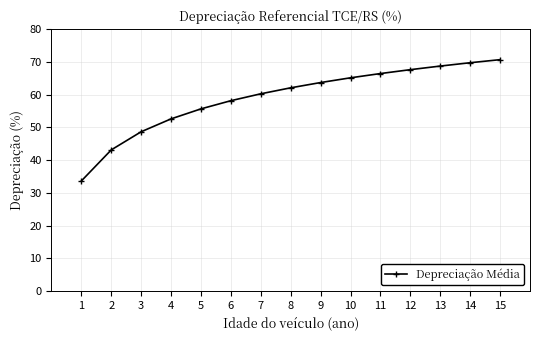

Which has a higher value, 14 or 4?

14